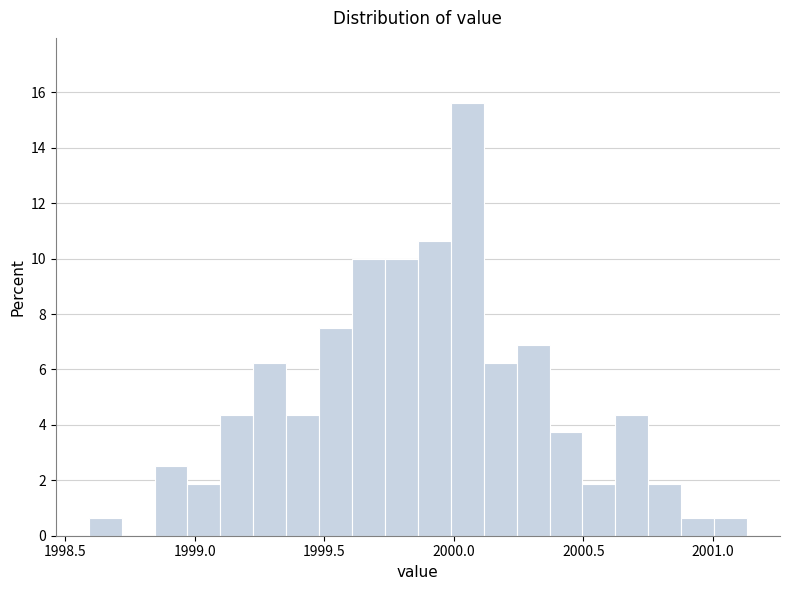

Around what value on the x-axis is the tallest bar? Give the approximate position of its centre, as read against the axis.

2000.05